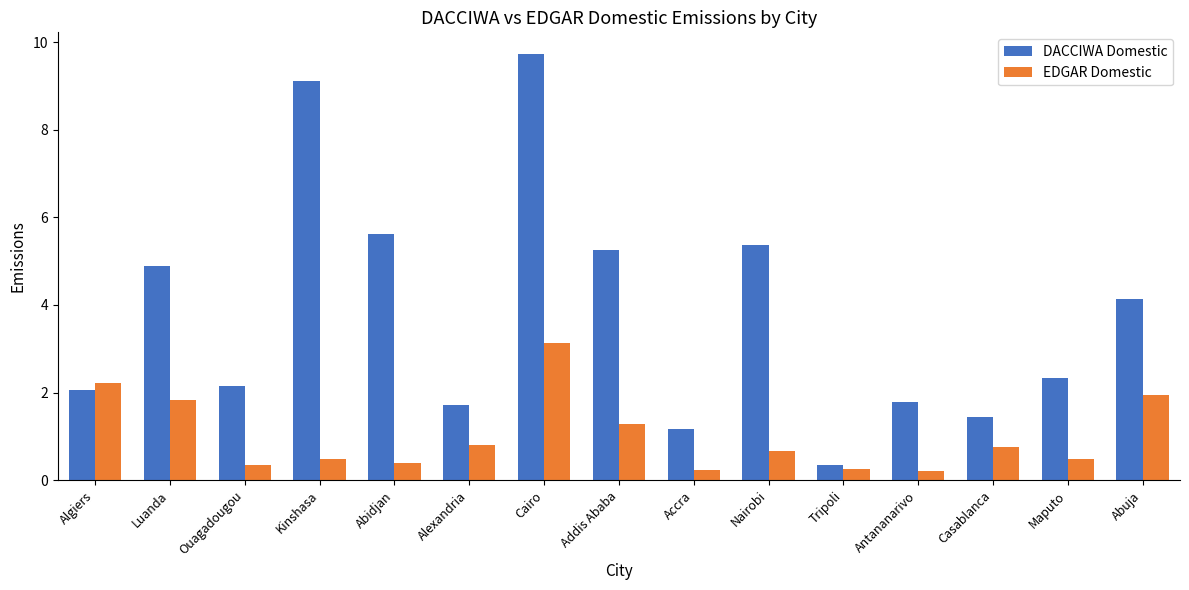

At which category is the sum across all series the highest?

Cairo